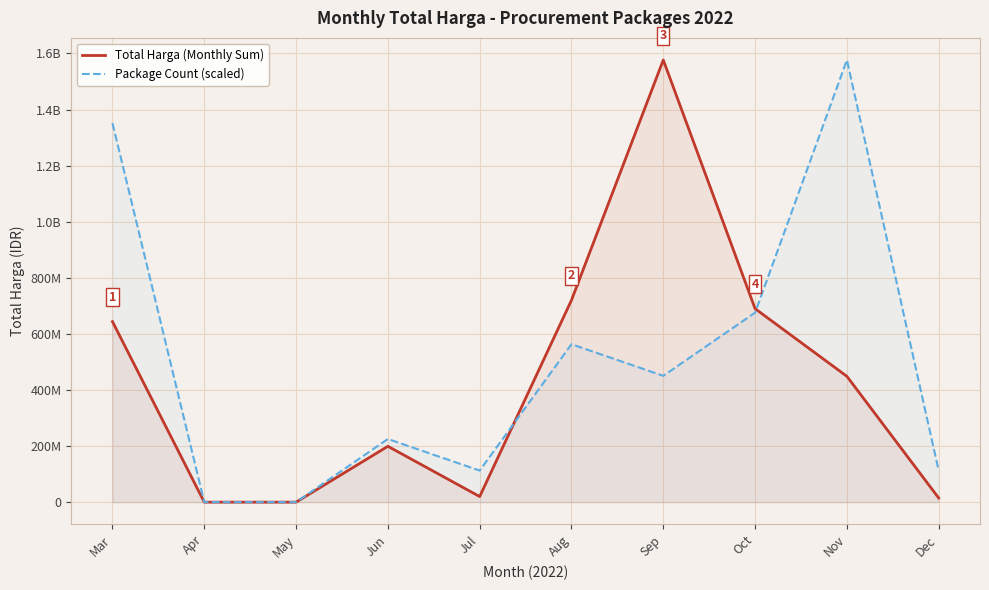

What is the difference between the highest and lowest values at Dec?

97868564.9